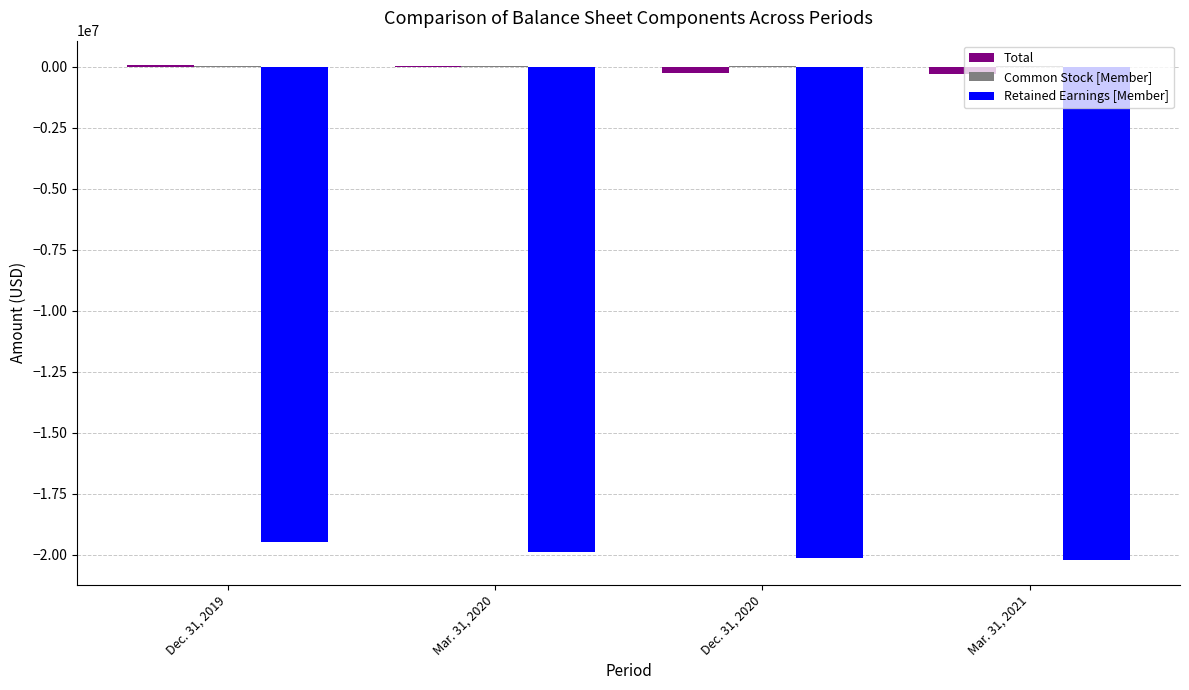

What is the total value across all series at Dec. 31, 2019?

-19411583